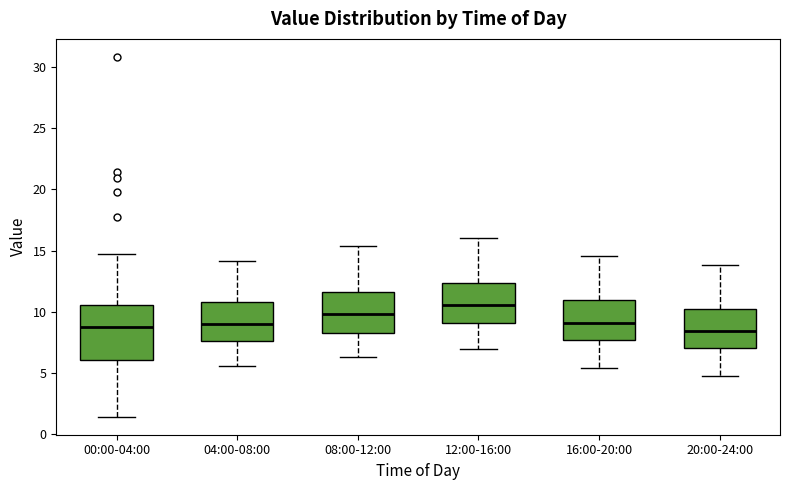

Reading left to right, read every box against the y-axis: the position of its median line, the range the box covers, and the ends of its whiskers. The values are not printed on the chart, so give them approximately, as read against the axis.

00:00-04:00: median 8.5, box 6.0 to 10.5, whiskers 1.5 to 15.0
04:00-08:00: median 9.0, box 7.5 to 11.0, whiskers 5.5 to 14.0
08:00-12:00: median 10.0, box 8.5 to 11.5, whiskers 6.5 to 15.5
12:00-16:00: median 10.5, box 9.0 to 12.5, whiskers 7.0 to 16.0
16:00-20:00: median 9.0, box 7.5 to 11.0, whiskers 5.5 to 14.5
20:00-24:00: median 8.5, box 7.0 to 10.5, whiskers 5.0 to 14.0